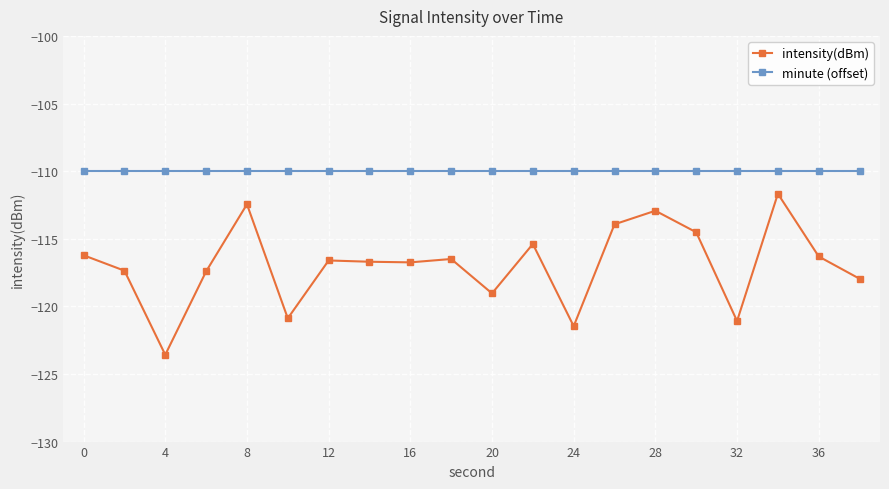

True or false: intensity(dBm) has more than 2 points higher than both neighbors.

True